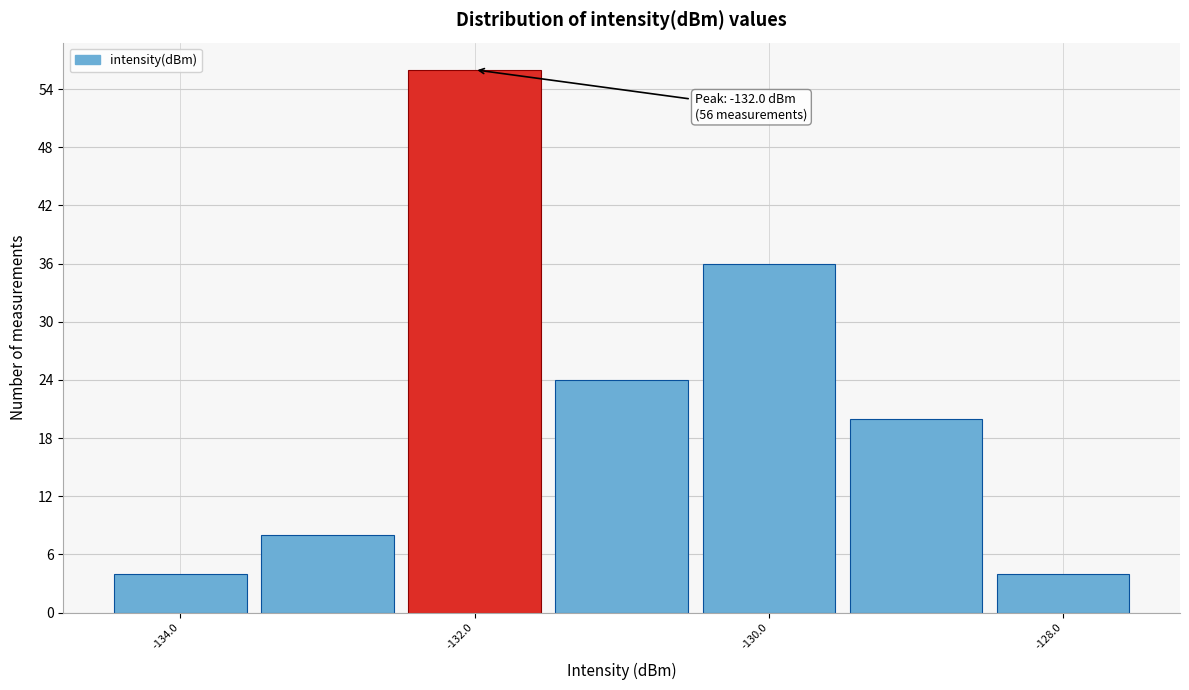

Which range on the x-axis has the tallest bar?

-132.5 to -131.5